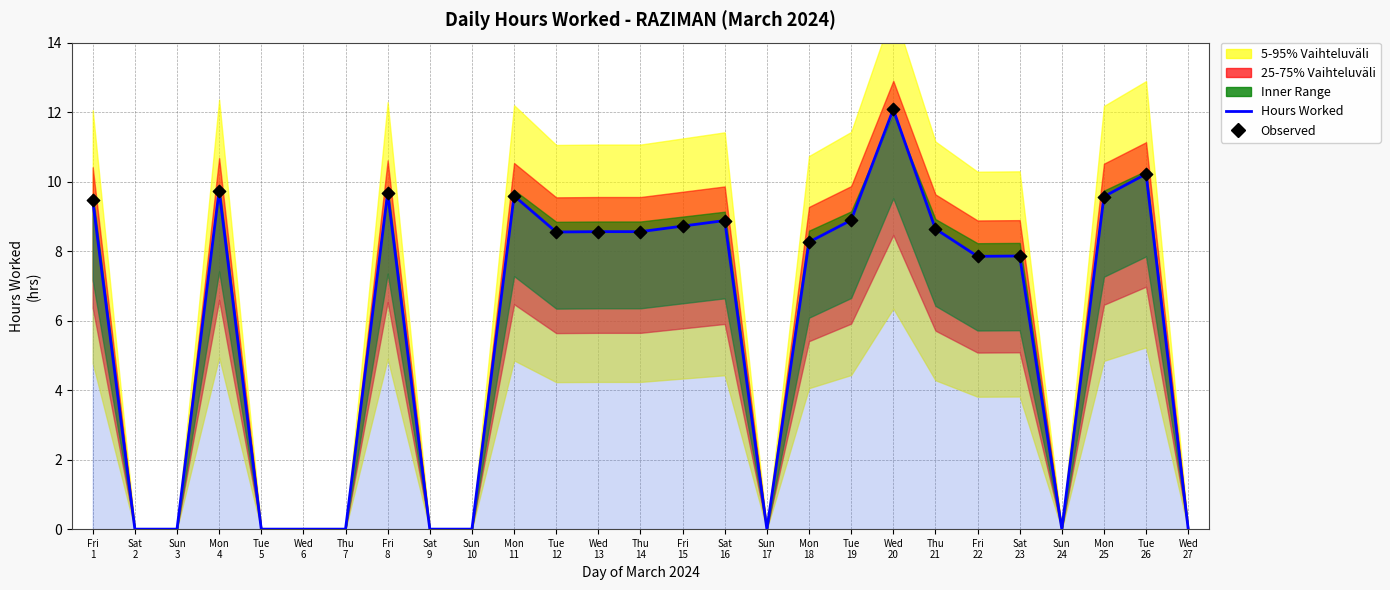

Which has a higher value, Sun 10 or Thu 21?

Thu 21